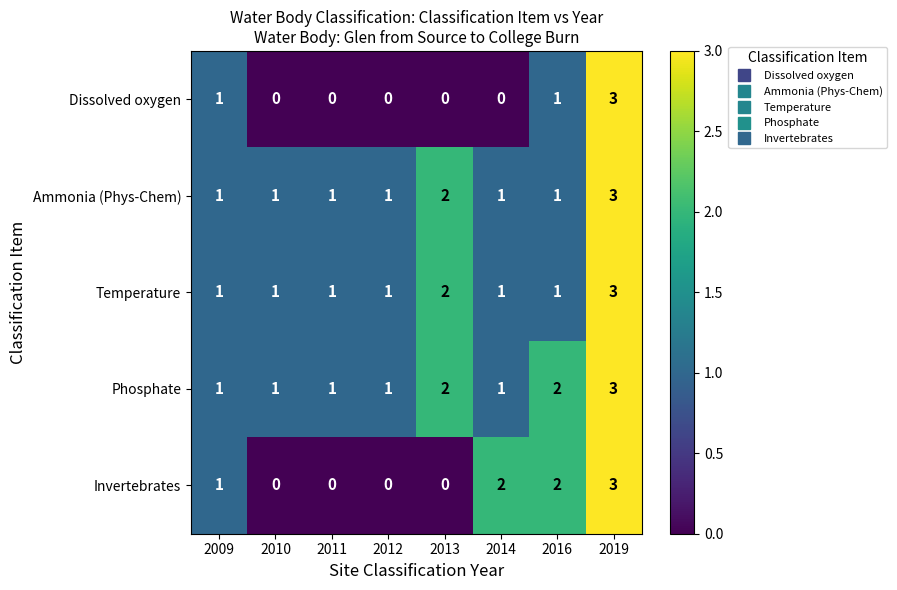

How many Temperature values are between 1 and 2?

7